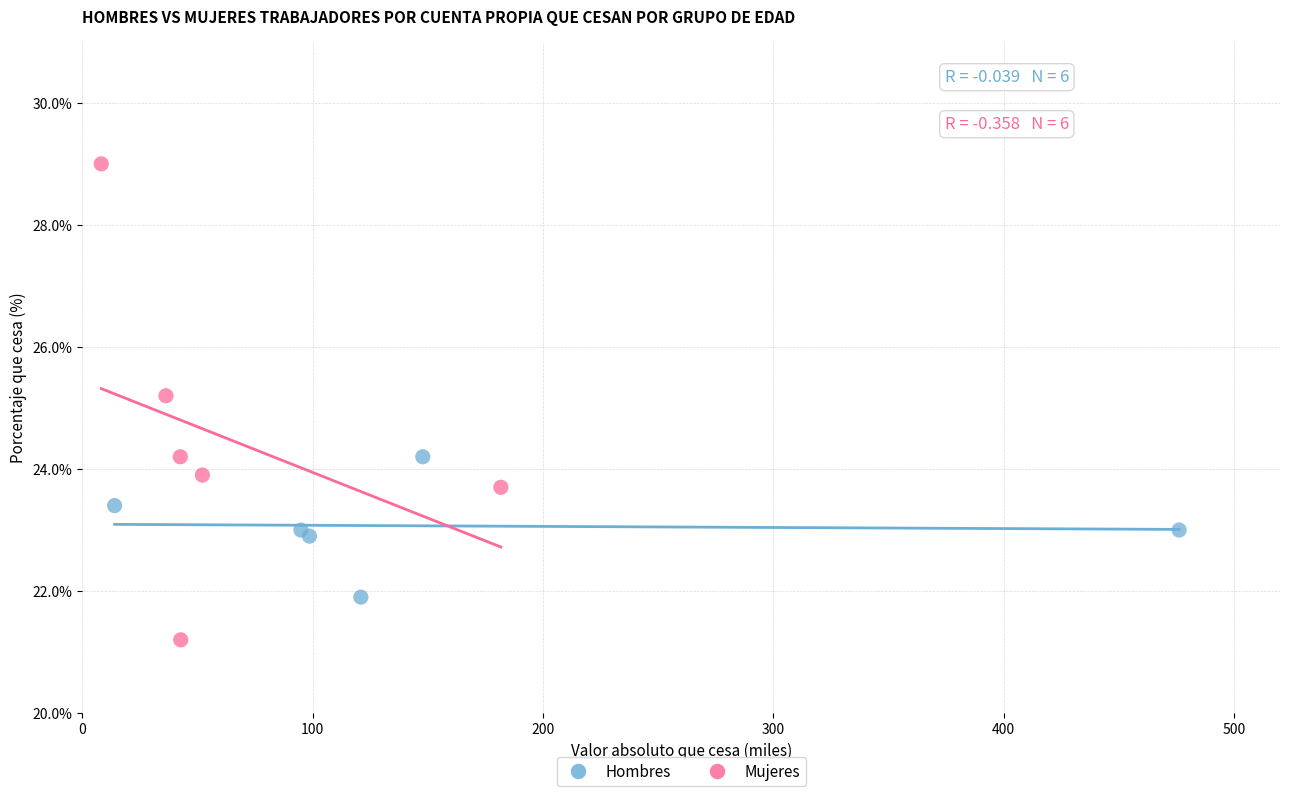

Which series reaches the minimum Y coordinate?

Mujeres